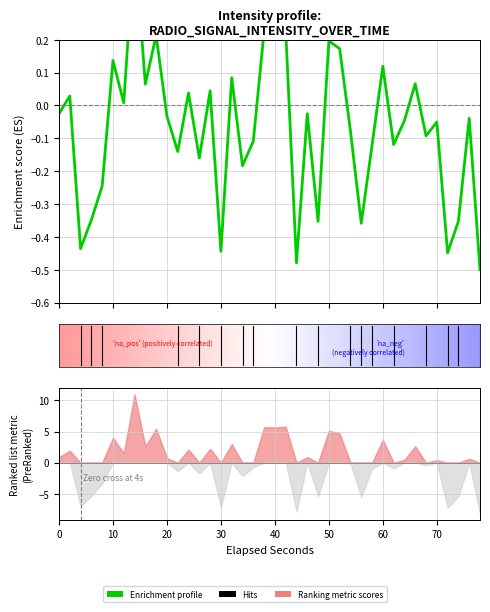

What is the value of the 8th point from the left?

0.5